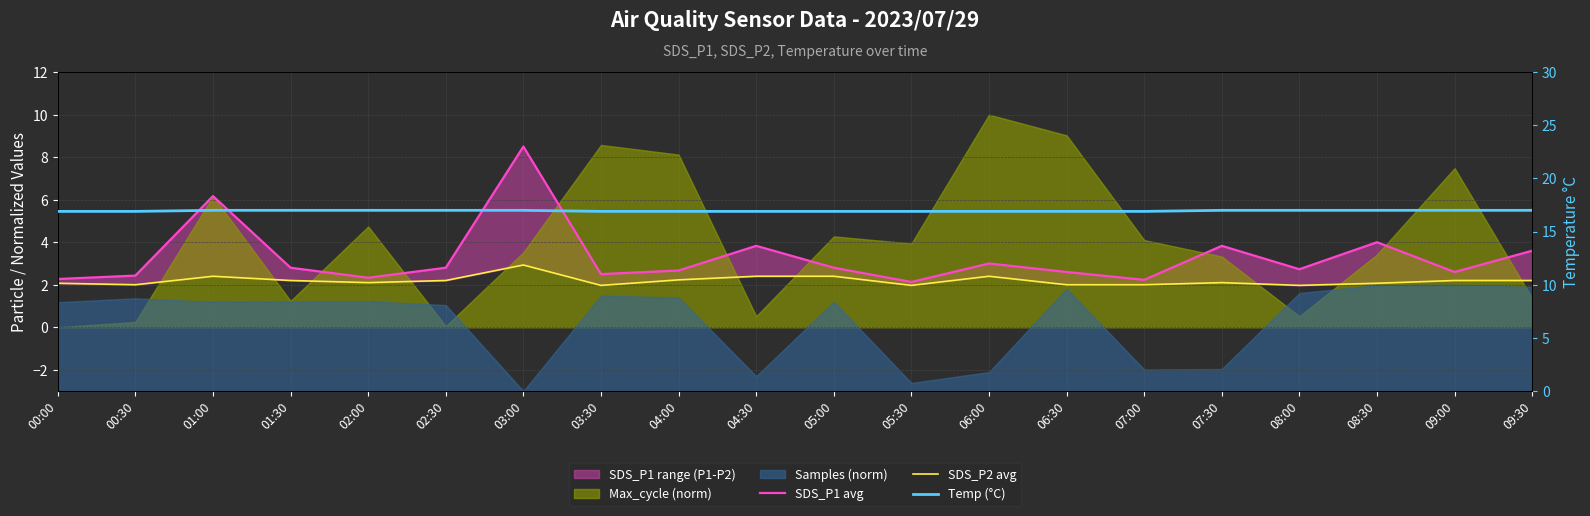

The Temp (°C) series shows 10.3 at 04:00. True or false?

False